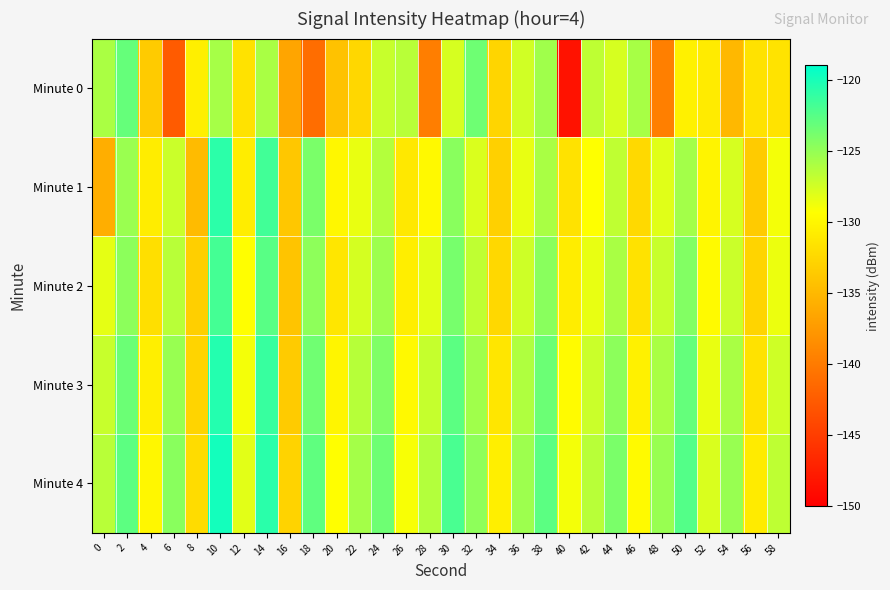

Reading right to left, what are all the values shown in this chart?

Minute 0: 58=-131.6	56=-131.7	54=-135.0	52=-131.0	50=-130.5	48=-139.6	46=-125.8	44=-127.7	42=-126.7	40=-148.4	38=-125.5	36=-127.4	34=-132.7	32=-123.5	30=-127.7	28=-139.7	26=-126.5	24=-127.1	22=-132.6	20=-134.2	18=-141.1	16=-136.6	14=-125.9	12=-131.6	10=-125.7	8=-130.6	6=-142.6	4=-133.5	2=-123.2	0=-126.0
Minute 1: 58=-128.9	56=-133.5	54=-127.7	52=-130.2	50=-125.6	48=-128.1	46=-132.4	44=-126.8	42=-129.3	40=-131.7	38=-125.9	36=-128.4	34=-133.1	32=-127.9	30=-124.6	28=-129.8	26=-131.2	24=-126.3	22=-128.5	20=-130.0	18=-124.0	16=-133.9	14=-121.7	12=-130.8	10=-120.8	8=-134.8	6=-127.2	4=-130.8	2=-125.2	0=-135.9
Minute 2: 58=-128.6	56=-132.8	54=-127.2	52=-129.7	50=-124.3	48=-127.1	46=-131.6	44=-125.9	42=-128.4	40=-130.8	38=-124.6	36=-127.3	34=-132.5	32=-126.8	30=-123.9	28=-128.2	26=-130.7	24=-125.4	22=-127.6	20=-131.3	18=-124.8	16=-134.1	14=-122.6	12=-129.4	10=-121.8	8=-133.2	6=-126.5	4=-131.9	2=-124.7	0=-128.3
Minute 3: 58=-127.4	56=-131.6	54=-125.9	52=-128.5	50=-123.1	48=-125.9	46=-130.4	44=-124.7	42=-127.2	40=-129.6	38=-123.4	36=-126.1	34=-131.3	32=-125.5	30=-122.7	28=-127.0	26=-129.8	24=-124.2	22=-126.4	20=-130.1	18=-123.6	16=-133.5	14=-121.3	12=-128.9	10=-120.5	8=-132.8	6=-125.2	4=-130.6	2=-123.4	0=-127.1
Minute 4: 58=-126.7	56=-130.9	54=-125.2	52=-127.8	50=-122.4	48=-125.2	46=-129.7	44=-124.0	42=-126.5	40=-128.9	38=-122.7	36=-125.4	34=-130.6	32=-124.8	30=-122.0	28=-126.3	26=-129.1	24=-123.5	22=-125.7	20=-129.4	18=-122.9	16=-132.9	14=-120.7	12=-128.2	10=-119.8	8=-132.1	6=-124.6	4=-129.9	2=-122.8	0=-126.5